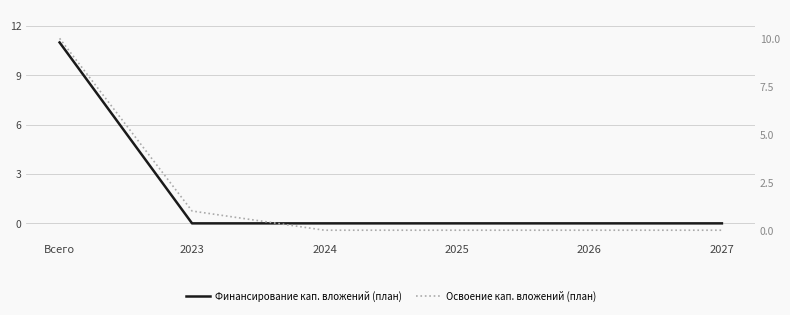

Where do Финансирование кап. вложений (план) and Освоение кап. вложений (план) first cross each other?

Всего and 2023